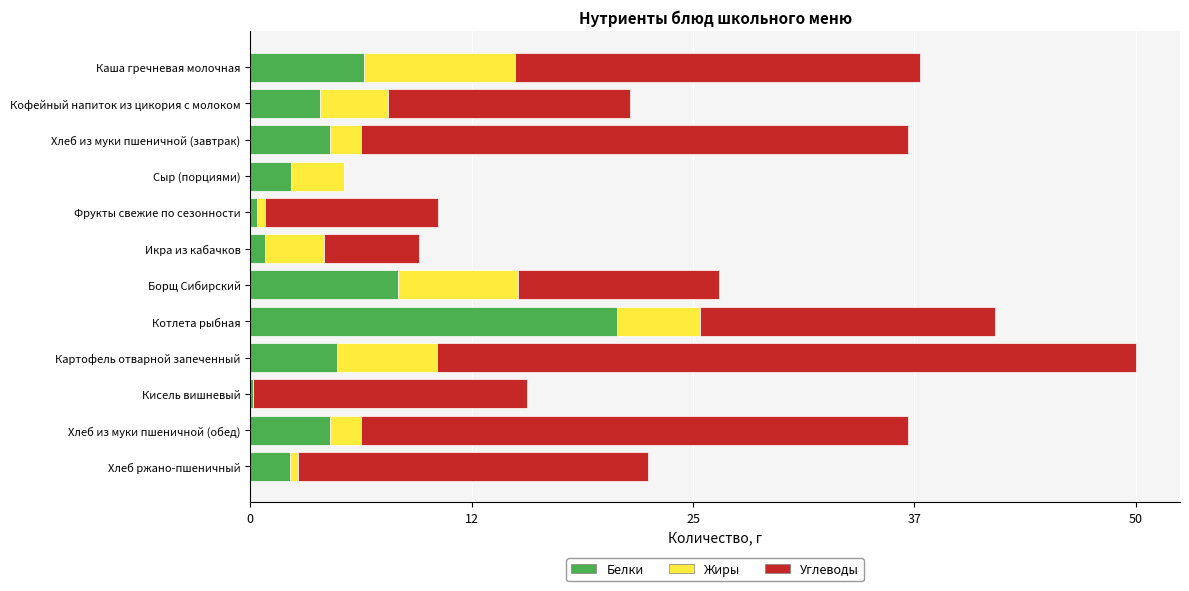

What is the total value across all series at Картофель отварной запеченный?

49.9